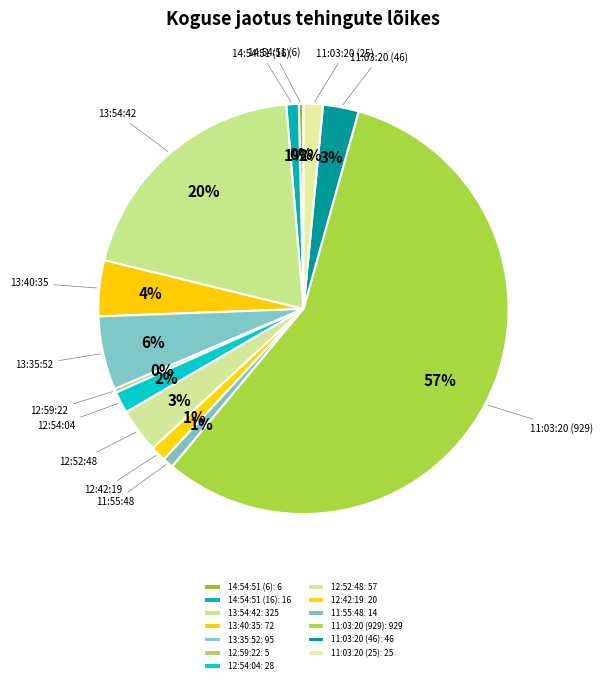

To the nearest percent, what portion does 11:55:48 represent?

1%